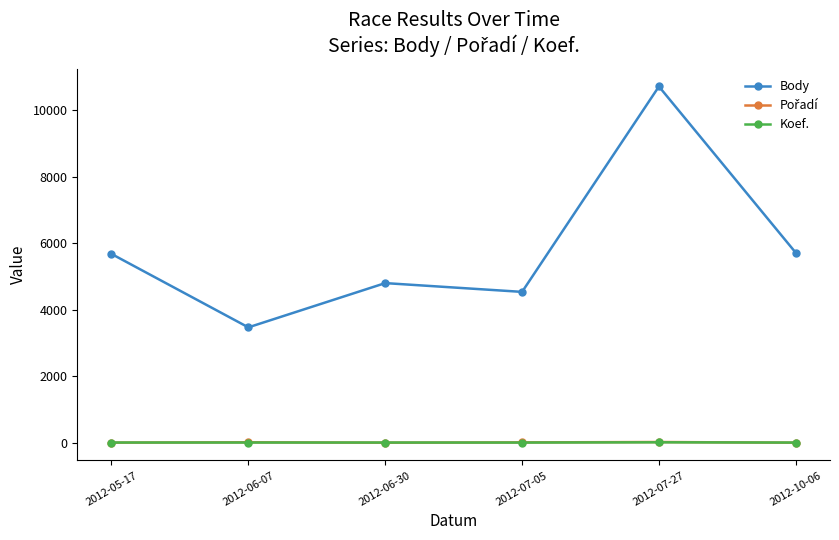

Which series has the largest total across all categories?

Body